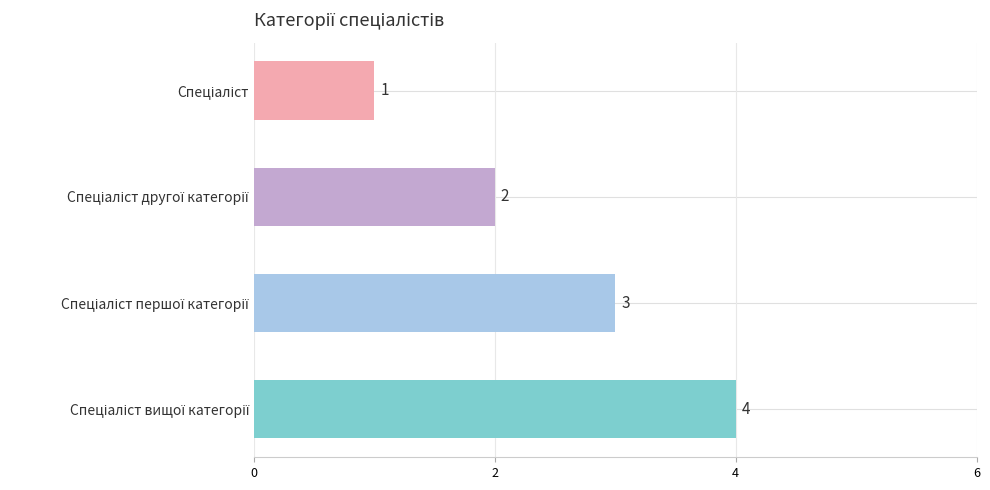

What is the difference between the second highest and minimum values?

2